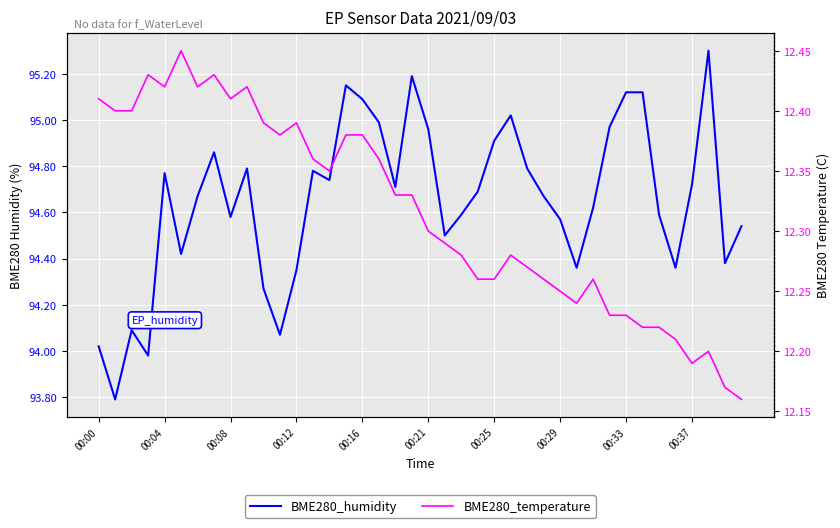

True or false: BME280_humidity and BME280_temperature cross at least once.

False